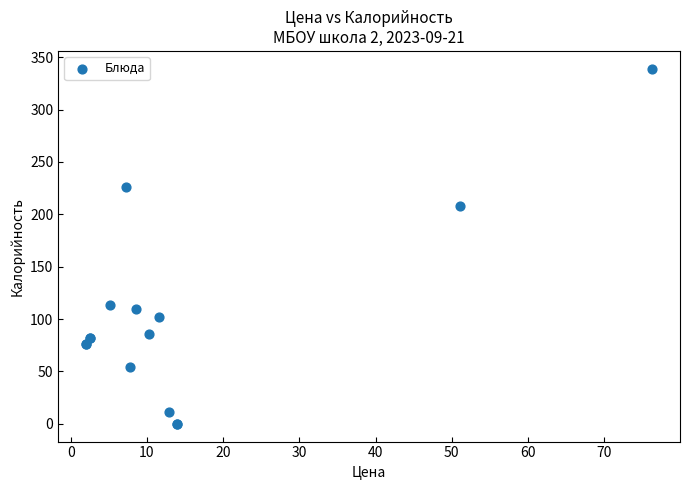

What Y value in the scatter plot is closest to 169?

208.0